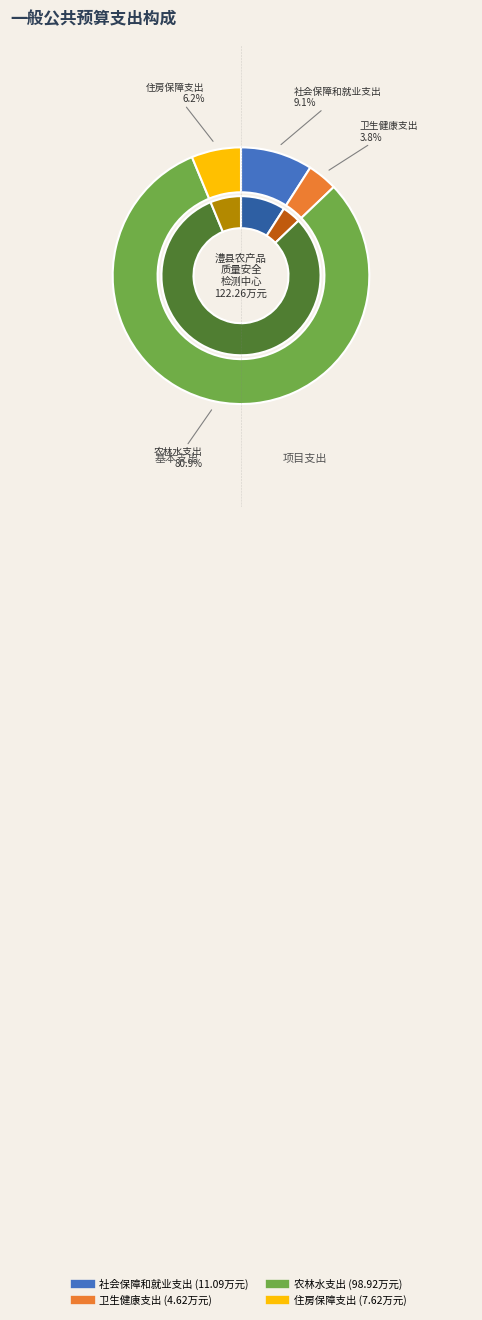

Which slice represents more than half of the pie?

农林水支出